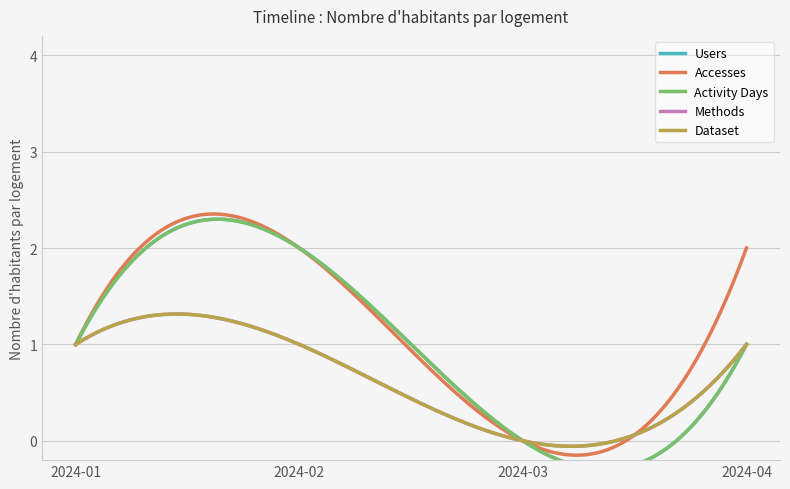

Is the value of Dataset at 2024-04 greater than the value of Methods at 2024-01?

No